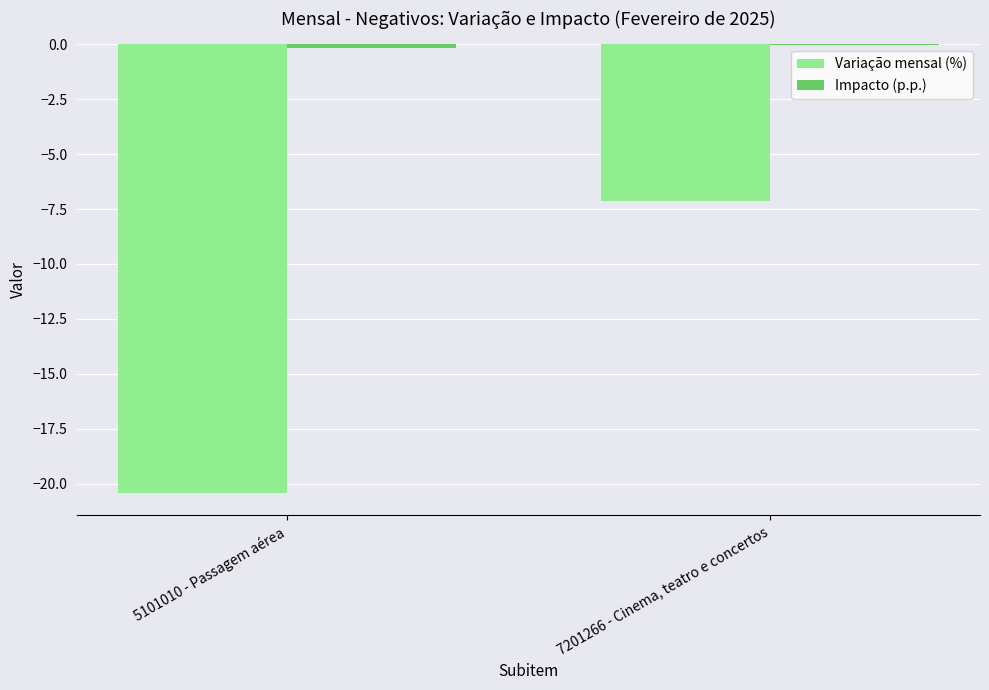

Between 5101010 - Passagem aérea and 7201266 - Cinema, teatro e concertos, which series saw the biggest shift?

Variação mensal (%)